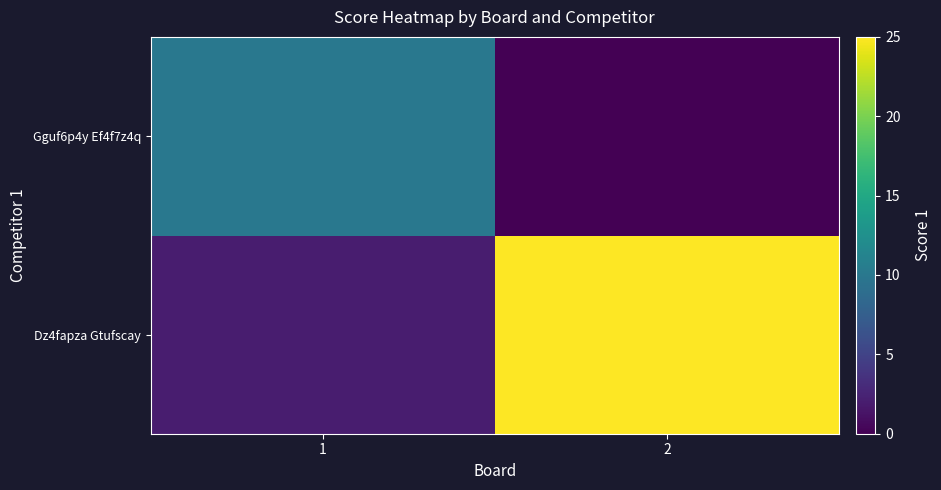

Between 2 and 1, which is larger?

2